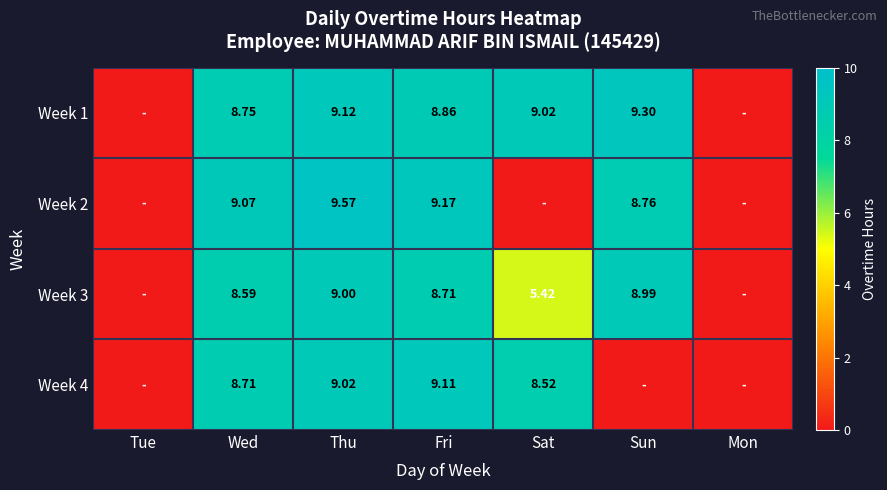

What is the difference between the highest and lowest values at Fri?

0.5